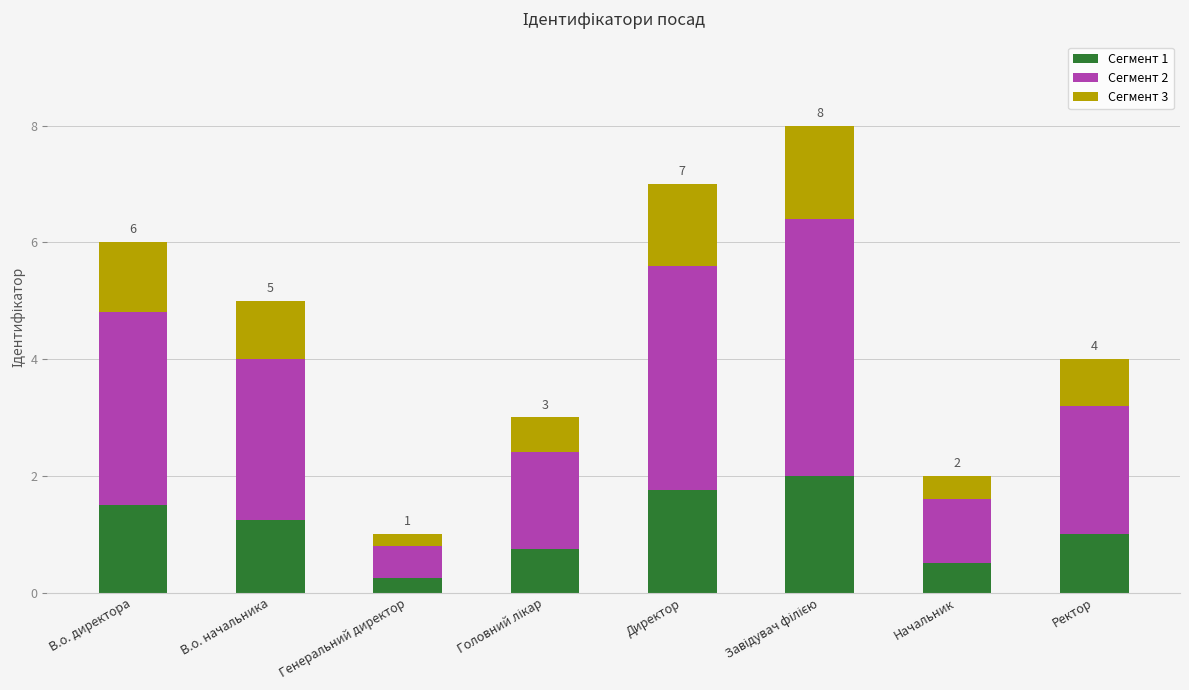

How many data points does each series have?

8